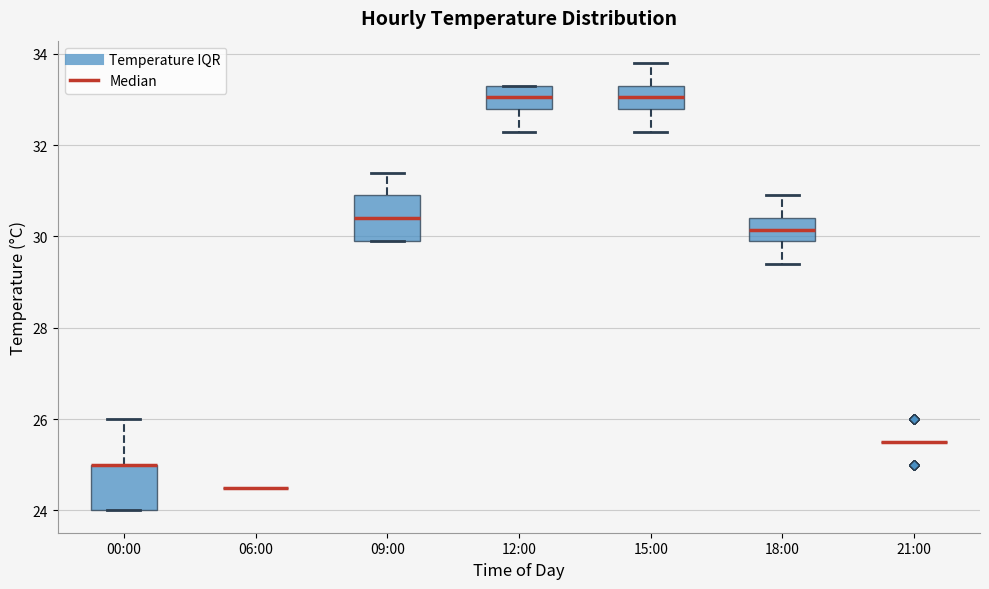

Reading left to right, read every box against the y-axis: the position of its median line, the range the box covers, and the ends of its whiskers. The values are not printed on the chart, so give them approximately, as read against the axis.

00:00: median 25.0 (drawn on the box's upper edge), box 24.0 to 25.0, whiskers 24.0 to 26.0
06:00: box collapsed to a line at 24.6, whiskers 24.6 to 24.6
09:00: median 30.4, box 30.0 to 31.0, whiskers 30.0 to 31.4
12:00: median 33.0, box 32.8 to 33.4, whiskers 32.4 to 33.4
15:00: median 33.0, box 32.8 to 33.4, whiskers 32.4 to 33.8
18:00: median 30.2, box 30.0 to 30.4, whiskers 29.4 to 31.0
21:00: box collapsed to a line at 25.6, whiskers 25.6 to 25.6